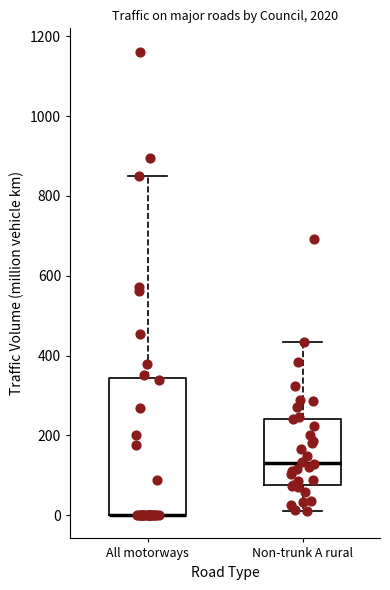

Comparing the boxes themselves (not the whiskers), which one is the tallest?

All motorways